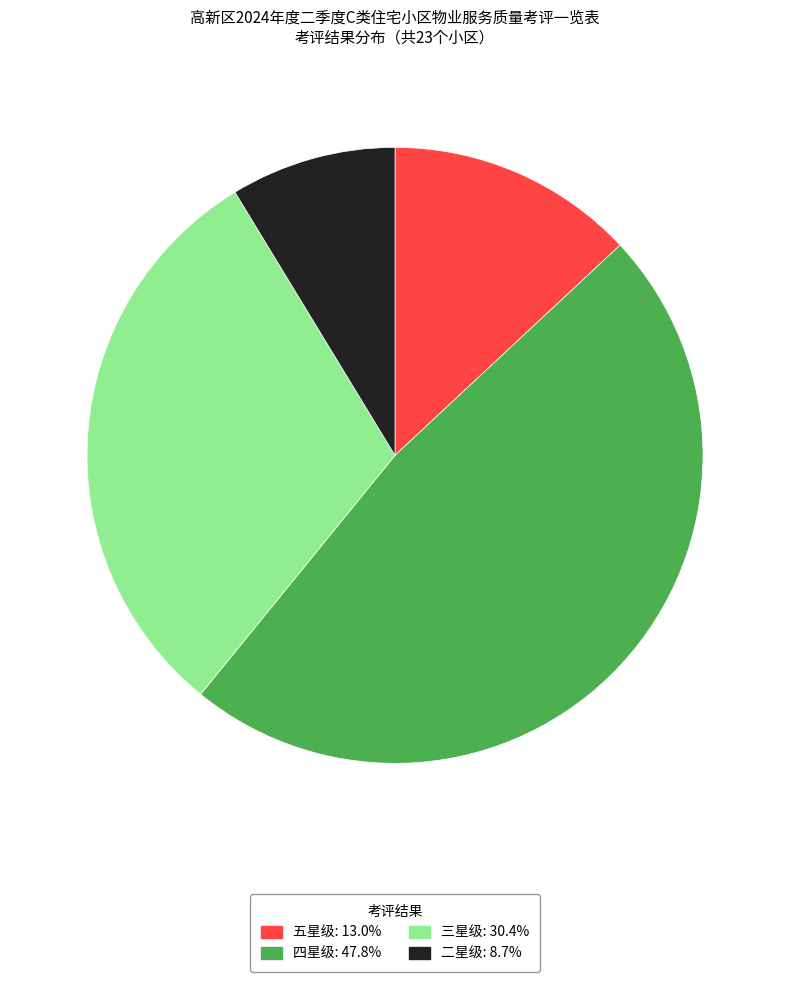

Is there a majority slice in this chart?

No